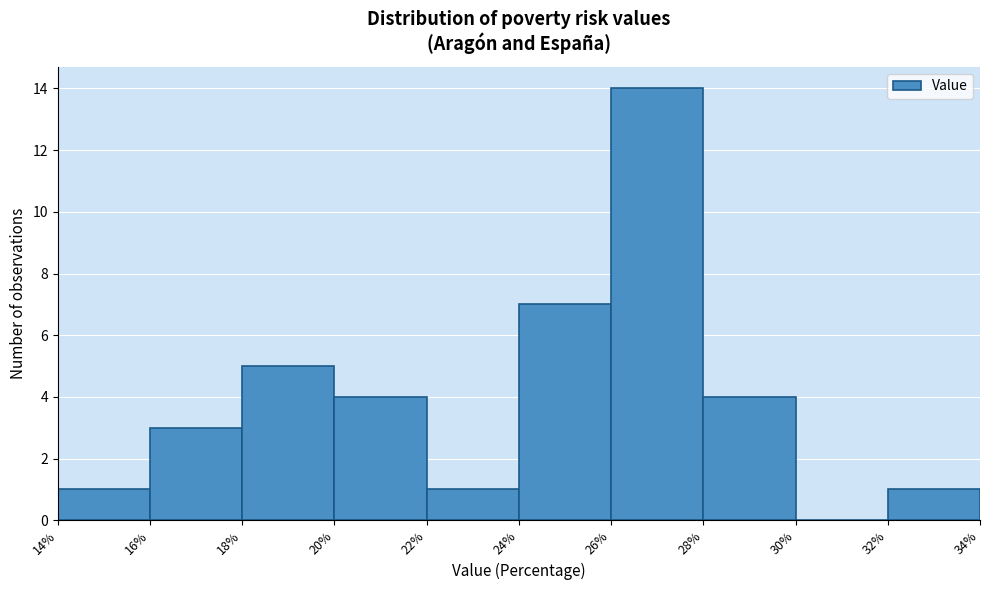

Reading left to right, transcribe this chart: for each bar, give the range it covers on the x-axis and its height. The values are not printed on the chart, so give them approximately, as read against the axis.

14% to 16%: 1
16% to 18%: 3
18% to 20%: 5
20% to 22%: 4
22% to 24%: 1
24% to 26%: 7
26% to 28%: 14
28% to 30%: 4
30% to 32%: 0
32% to 34%: 1